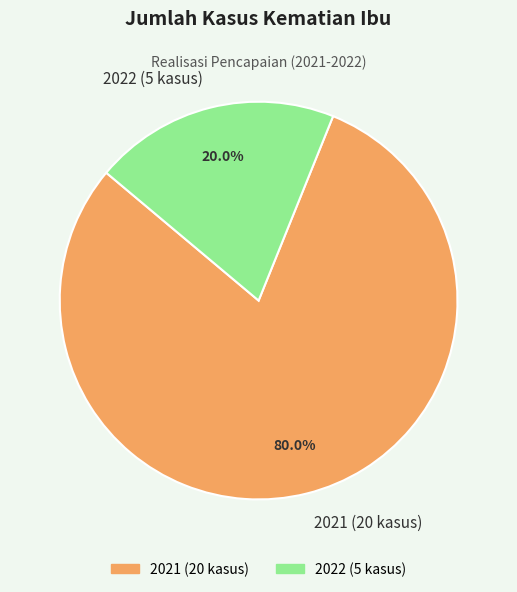

Which slice represents more than half of the pie?

2021 (20 kasus)